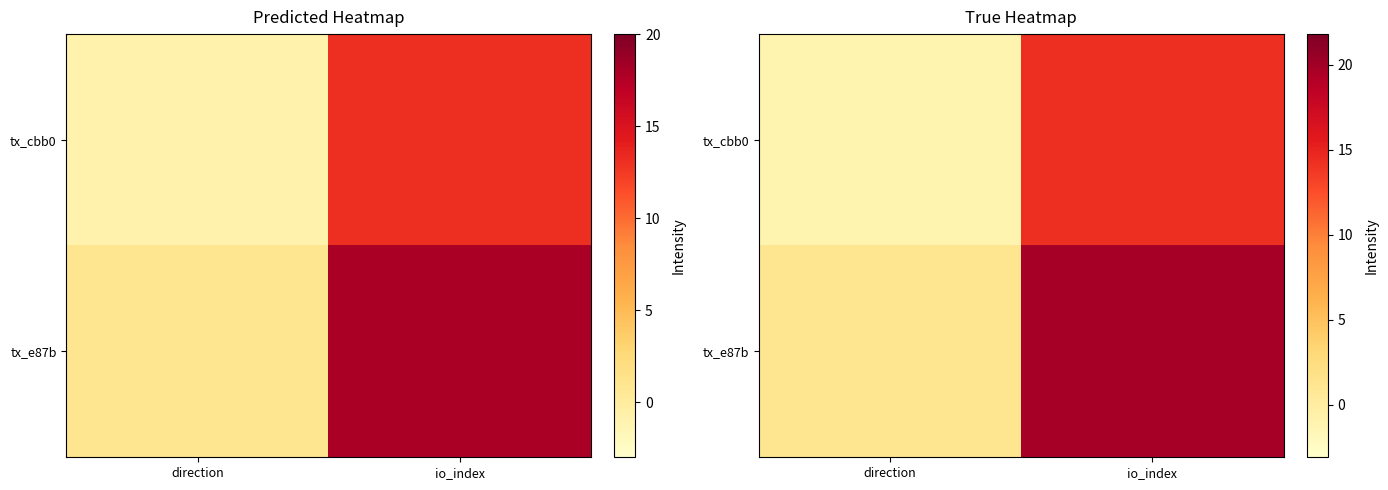

The value of tx_e87b at io_index is 31.0. True or false?

False